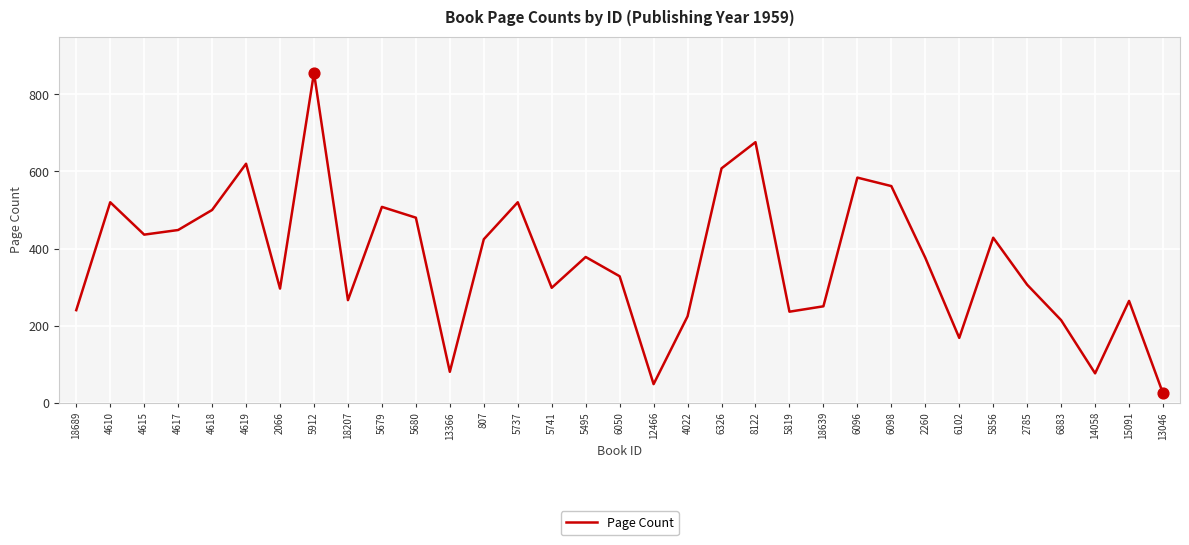

What is the change in value from 6098 to 15091?

-298